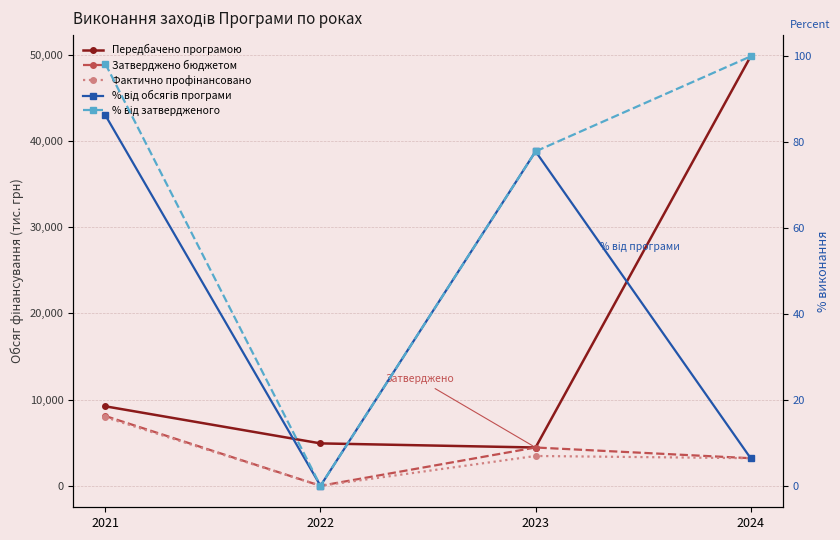

True or false: Затверджено бюджетом and Передбачено програмою cross at least once.

False